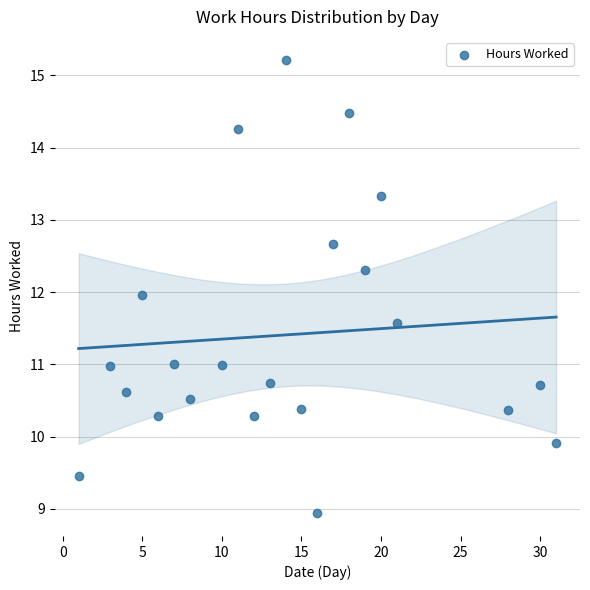

What is the range of X values (max minus min)?

30.0